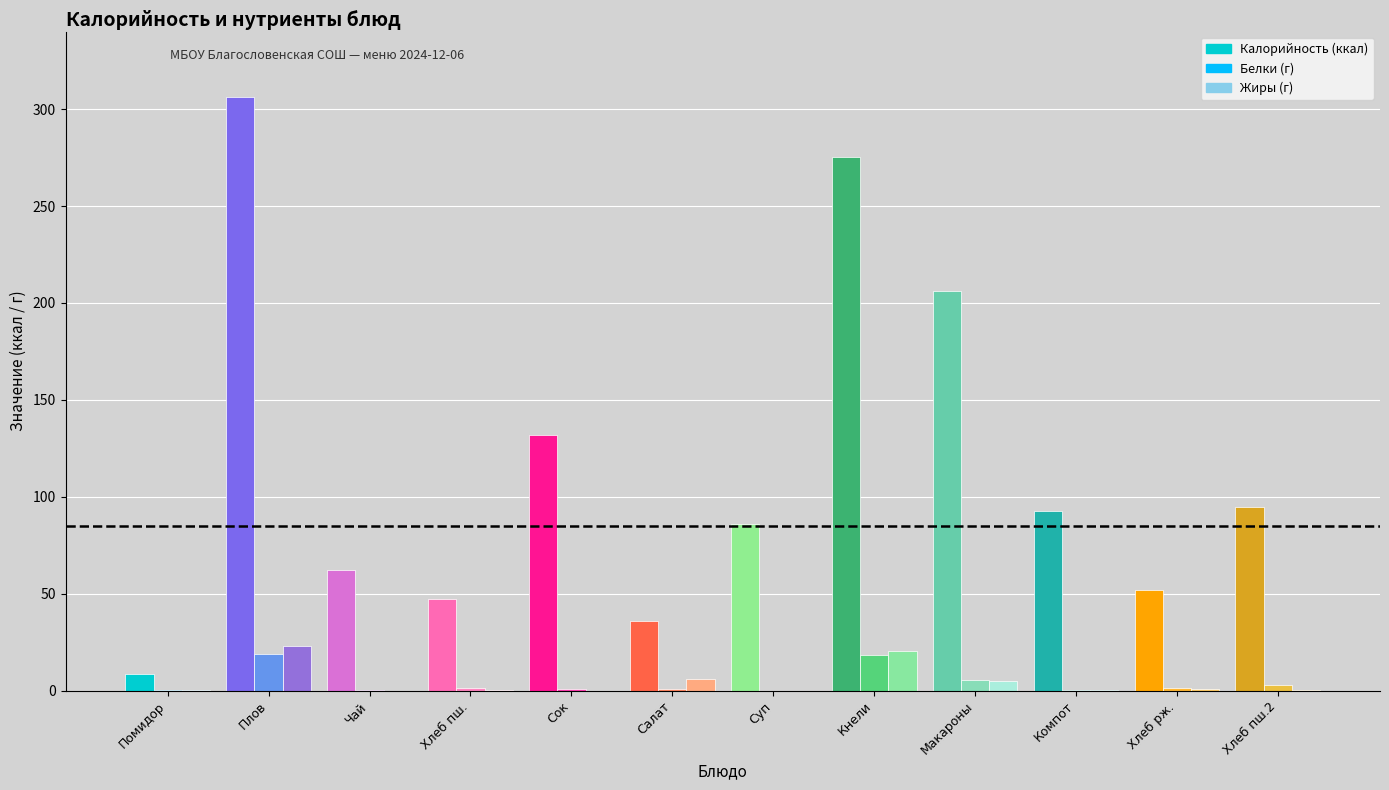

How many bars are there in total?

36